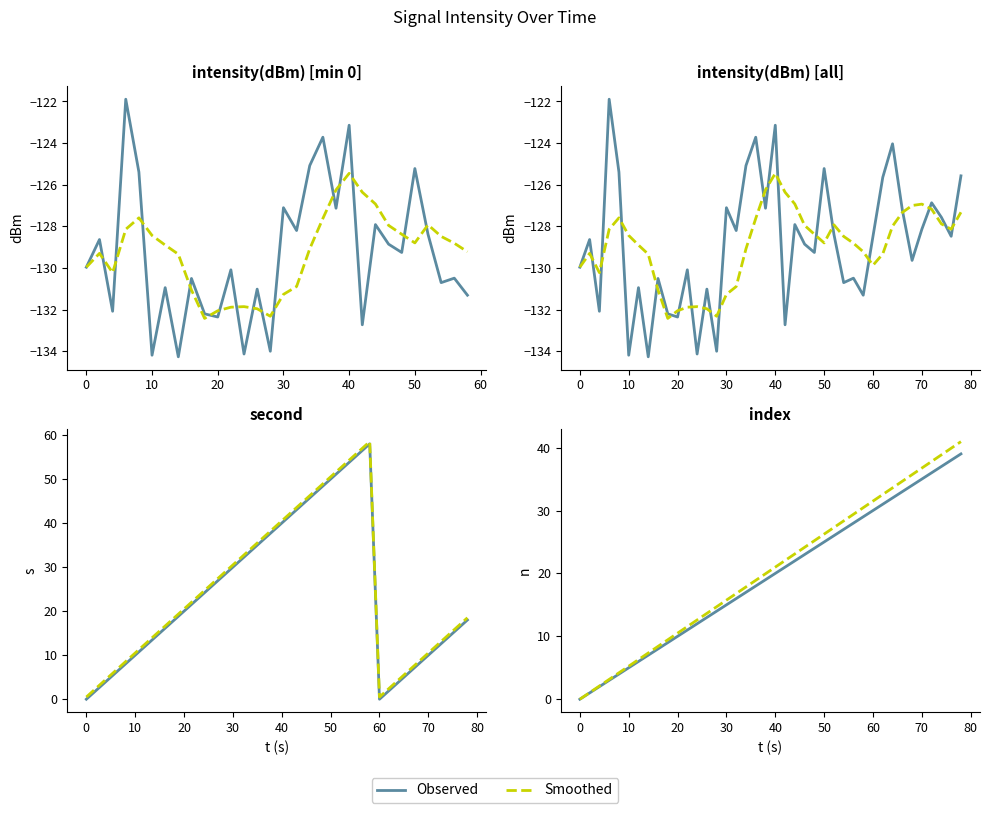

How many interior local valleys does the intensity(dBm) series have?

14